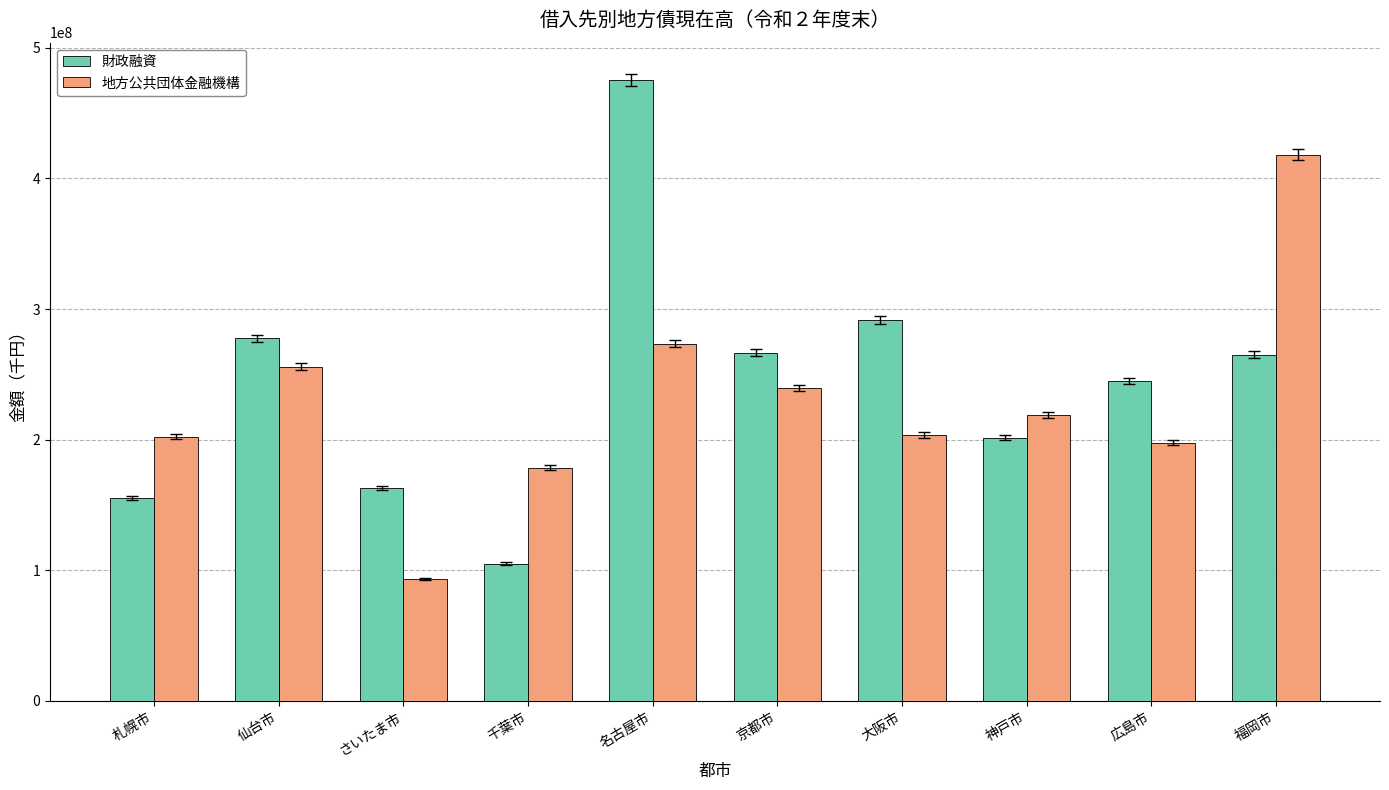

List the series in order of their overall mean, highest first.

財政融資, 地方公共団体金融機構